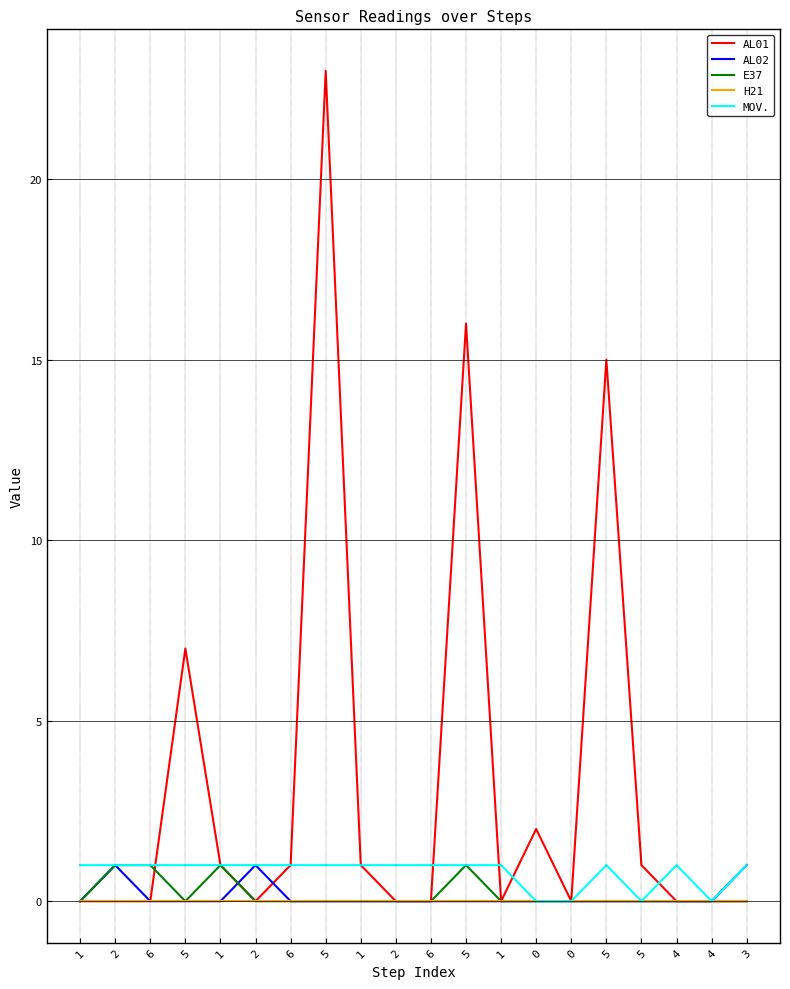

What are all the series names shown in the legend?

AL01, AL02, E37, H21, MOV.